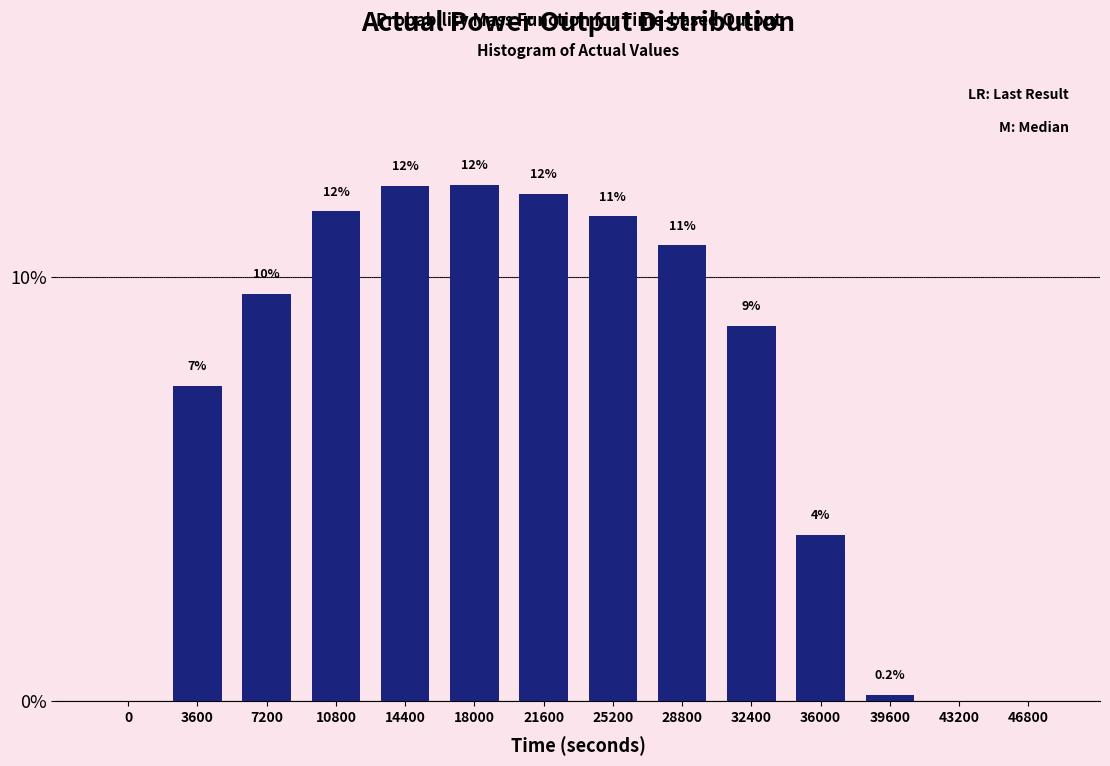

Are the bars horizontal?

No